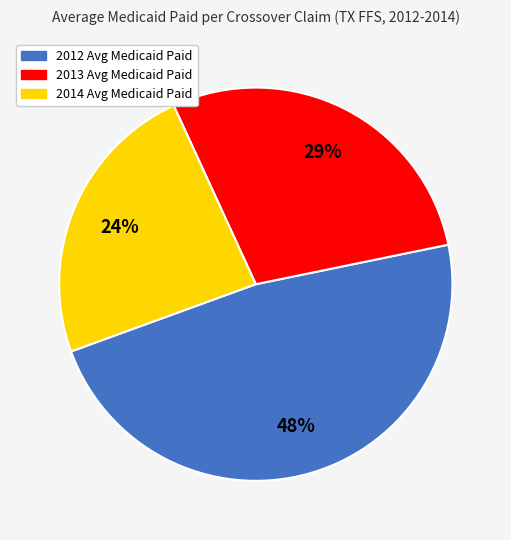

True or false: 2014 Avg Medicaid Paid accounts for 36% of the total.

False